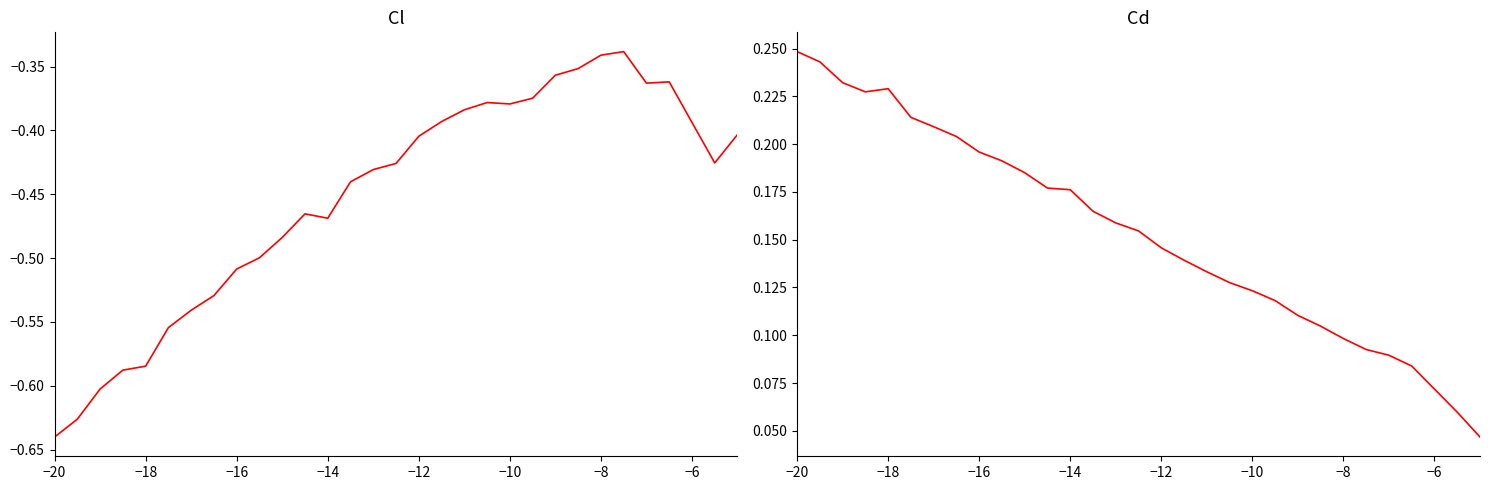

Which series has the largest range (max minus min)?

Cl